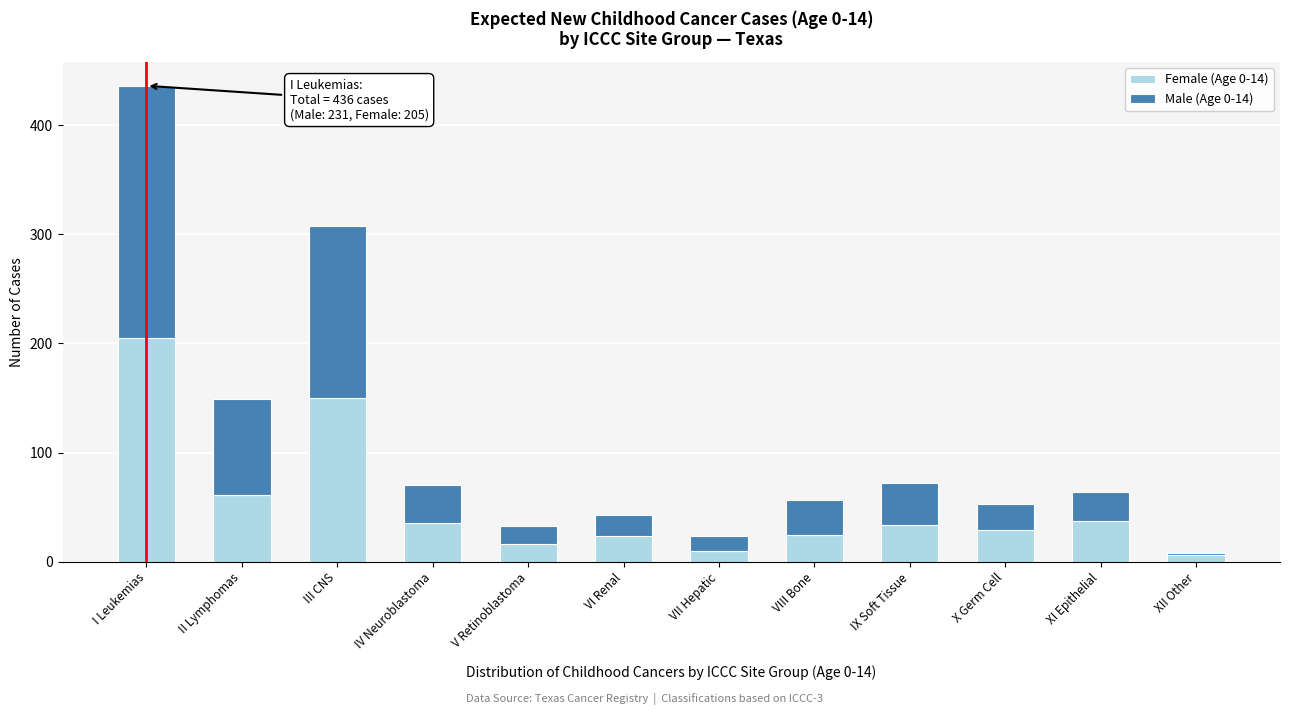

The value of Female (Age 0-14) at VI Renal is 24. True or false?

True